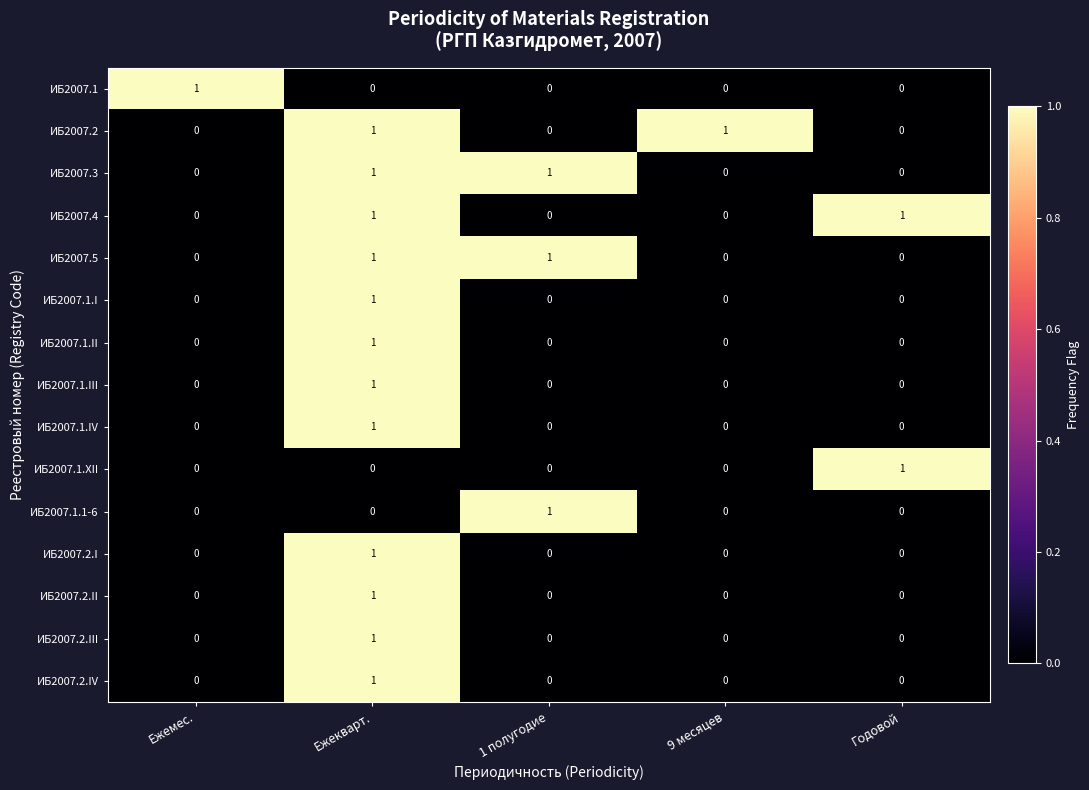

True or false: ИБ2007.1.XII has a value of 0 at 9 месяцев.

True